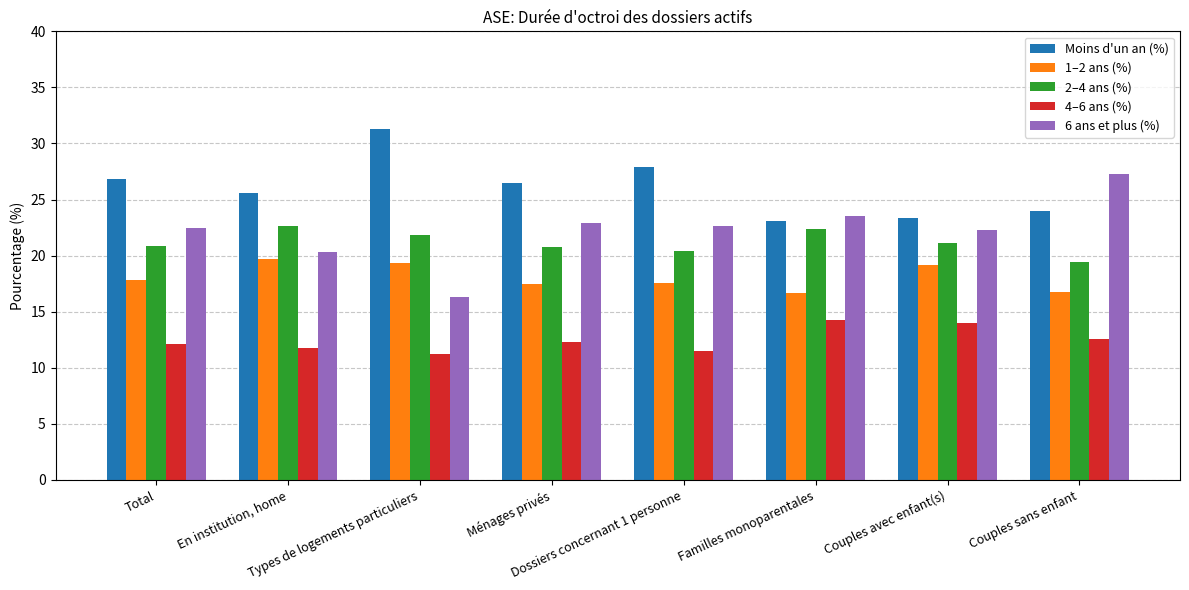

The value of 4–6 ans (%) at Types de logements particuliers is 20.0. True or false?

False